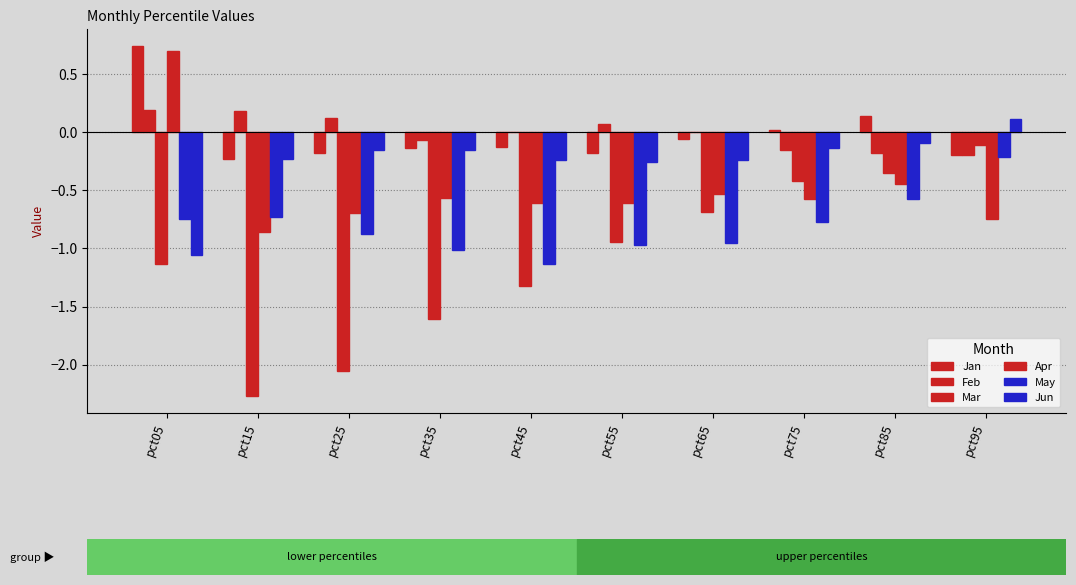

How many data points in Jun are above 0?

1